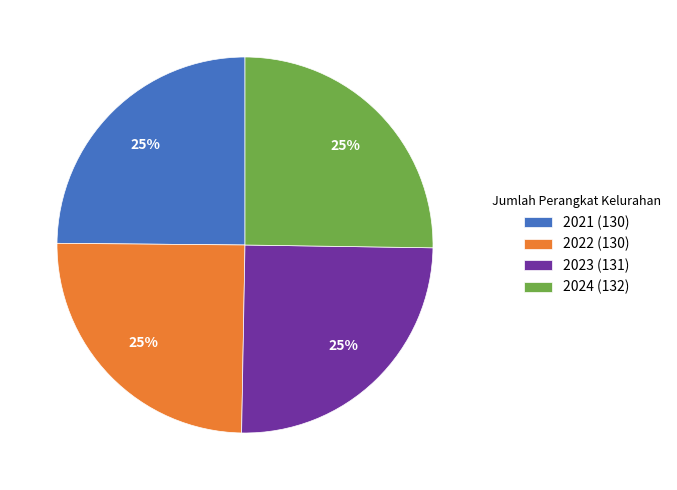

To the nearest percent, what is the combined percentage of 2024 and 2023?

50%